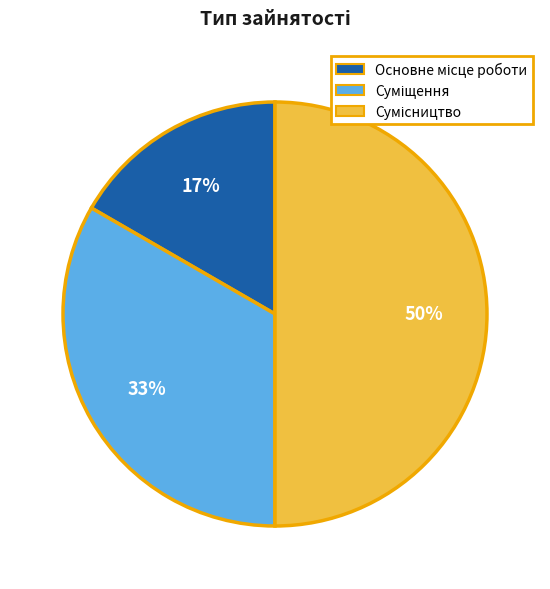

How many segments does this pie chart have?

3